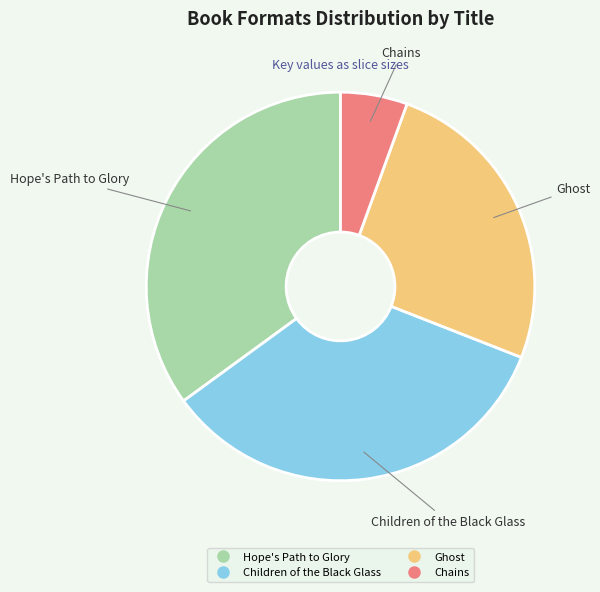

Does Chains account for over 50% of the chart?

No